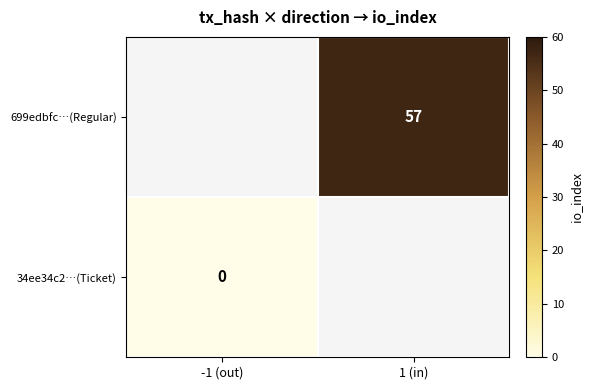

How many categories are shown in the chart?

2